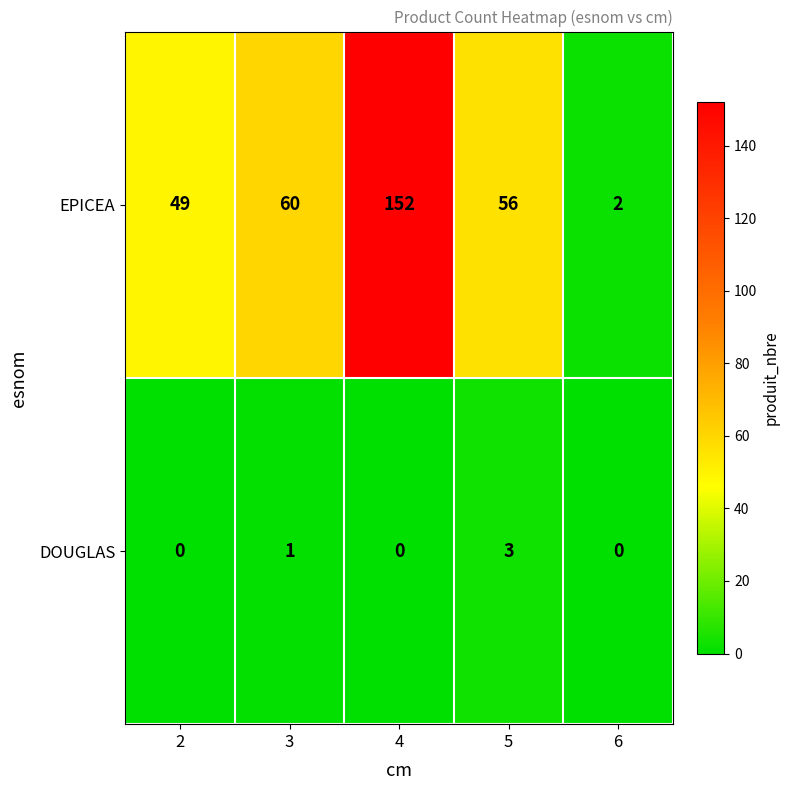

What is the maximum value shown in the chart?

152